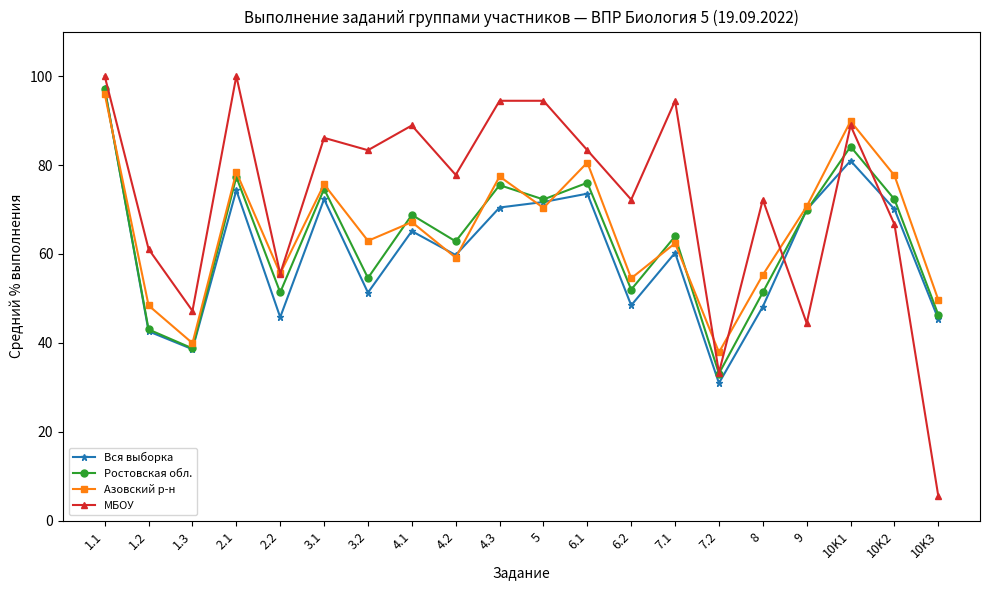

How many interior local valleys does the Азовский р-н series have?

7